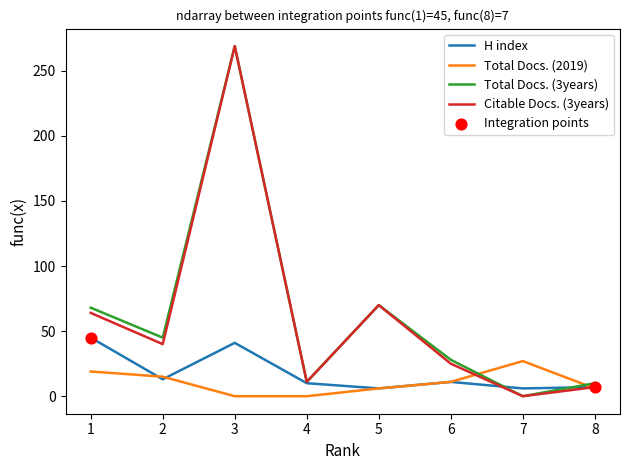

Between 1 and 4, which series saw the biggest shift?

Total Docs. (3years)